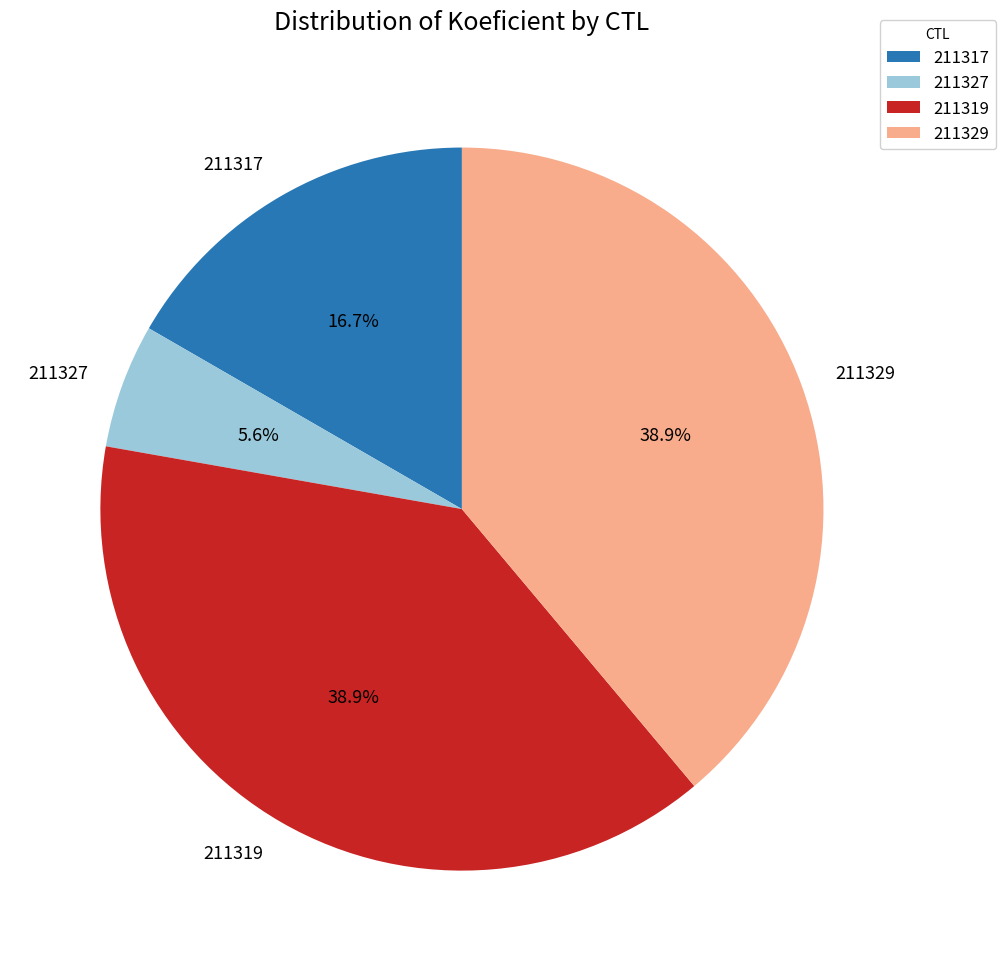

Is there a majority slice in this chart?

No